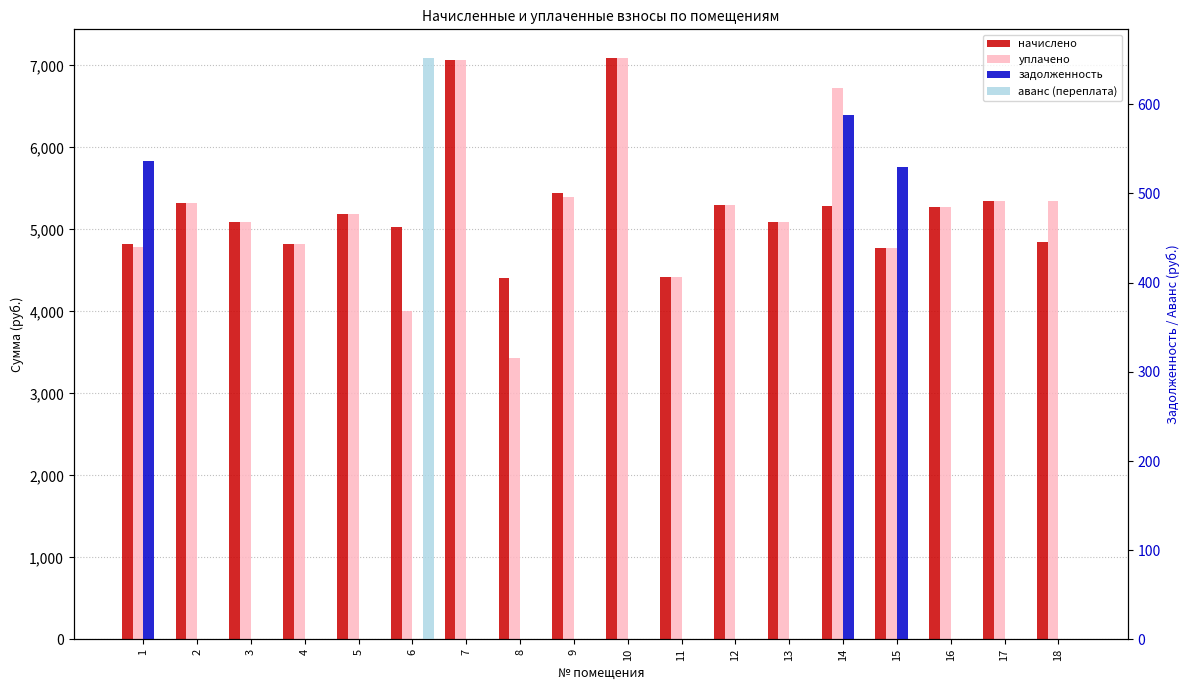

Which category has the highest value in the уплачено series?

10